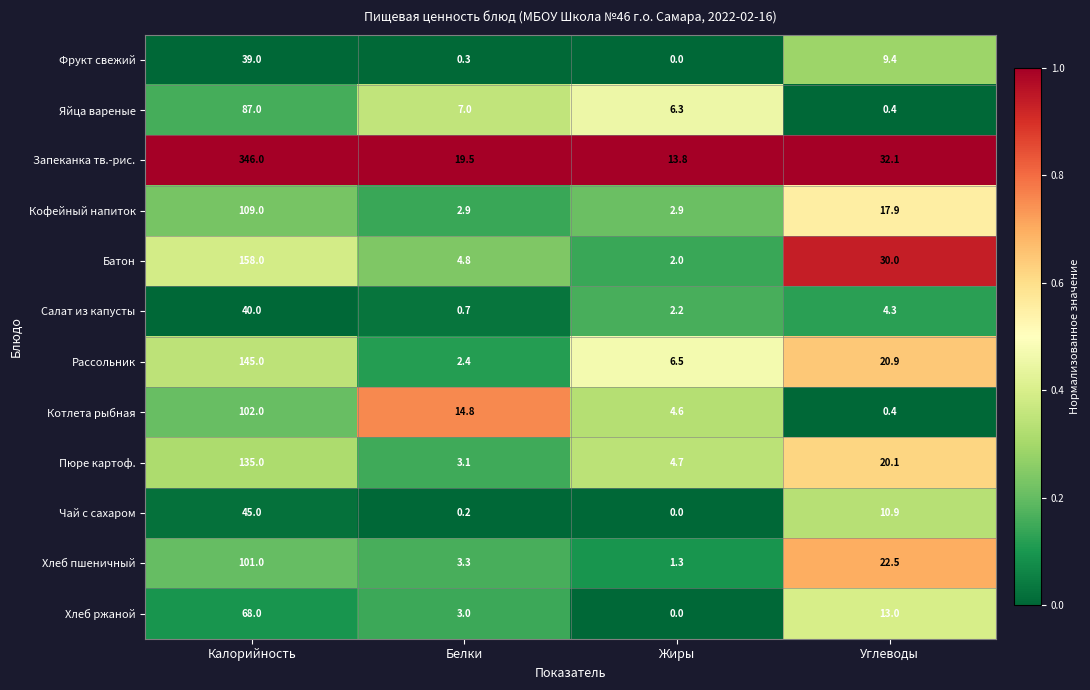

At which label does Чай с сахаром first exceed 10?

Калорийность